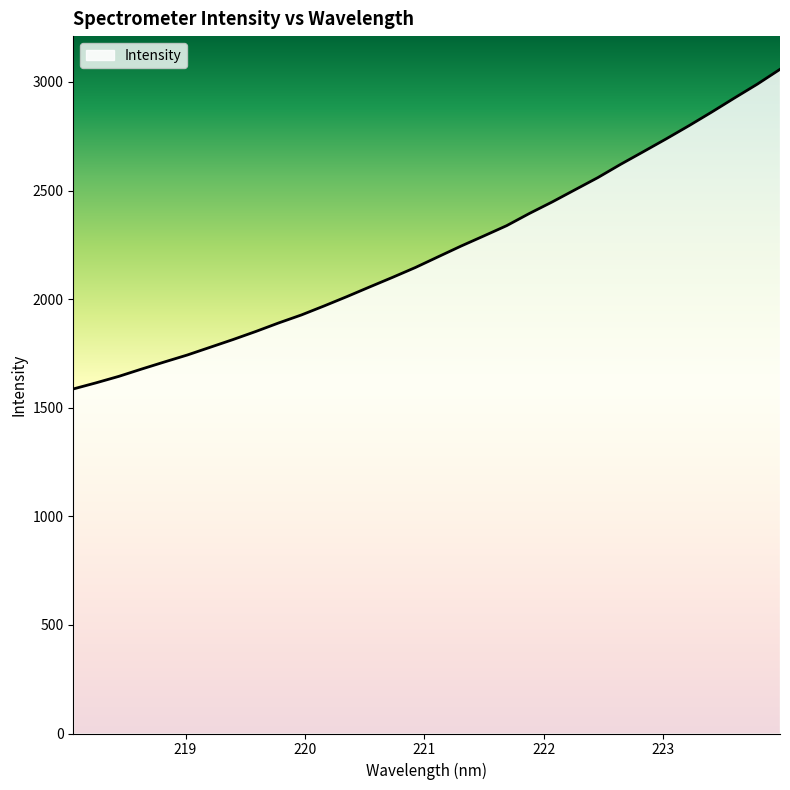

What is the greatest value displayed?

3058.4